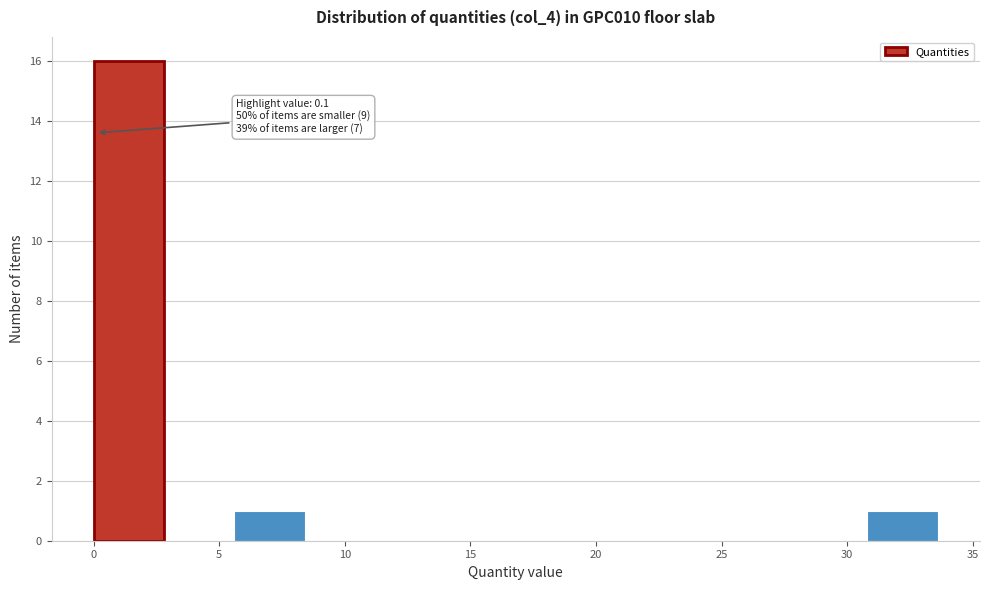

Which range on the x-axis has the tallest bar?

0.0 to 3.0